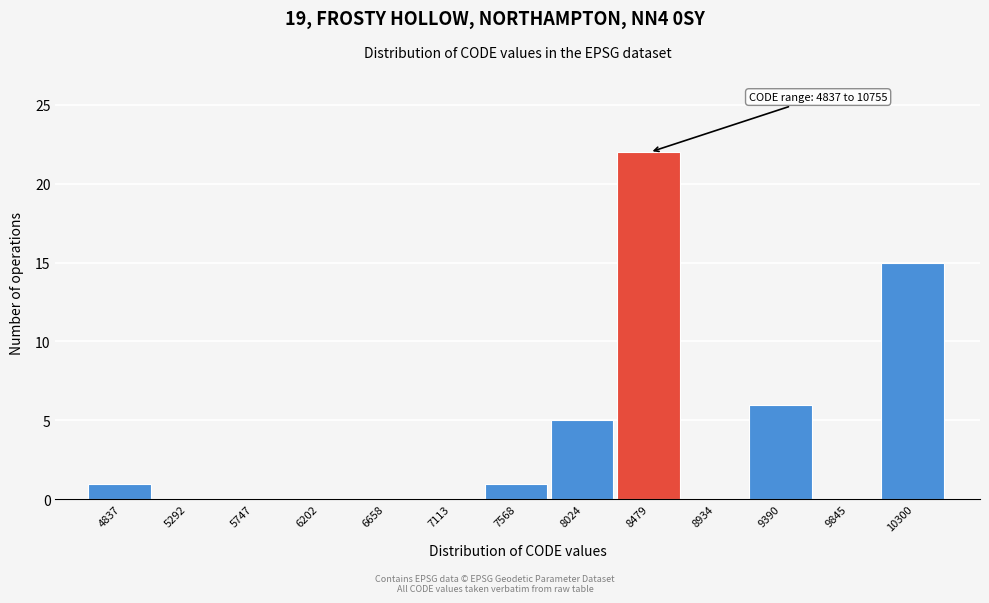

Reading left to right, transcribe all the data shown in this chart.

4837=1	5292=0	5747=0	6202=0	6658=0	7113=0	7568=1	8024=5	8479=22	8934=0	9390=6	9845=0	10300=15